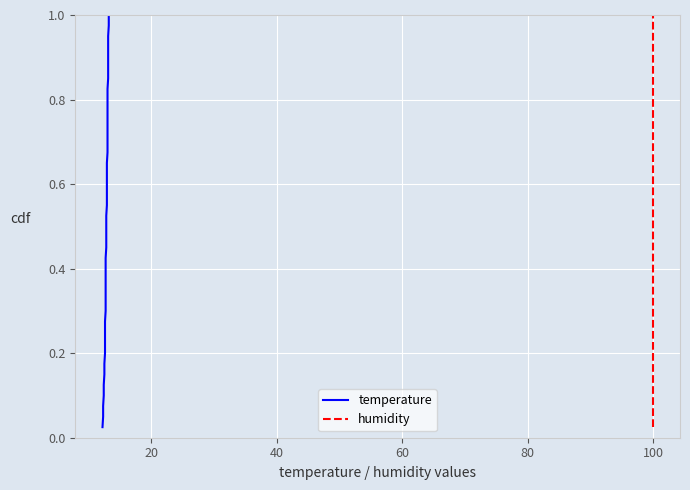

At how many categories does at least one series exceed 0?

40